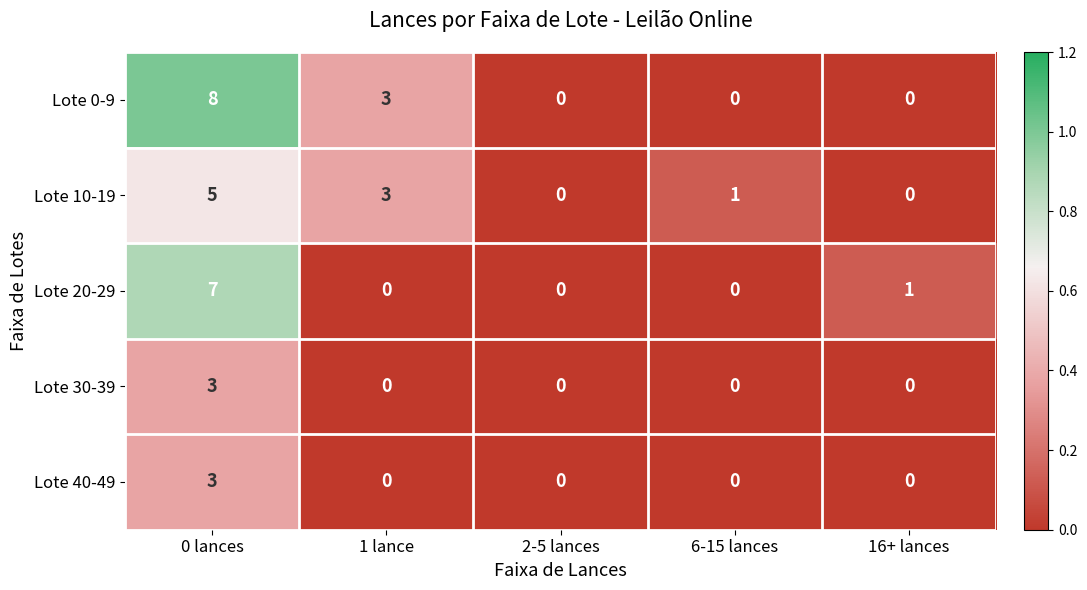

The value of Lote 40-49 at 16+ lances is -1. True or false?

False